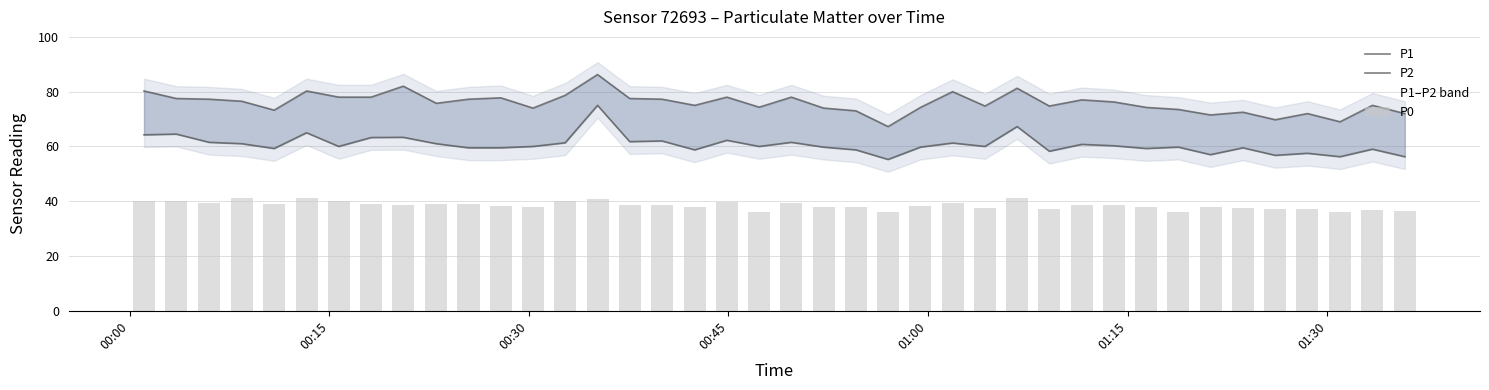

What is the difference between the maximum and second lowest values in the P1 series?

17.2